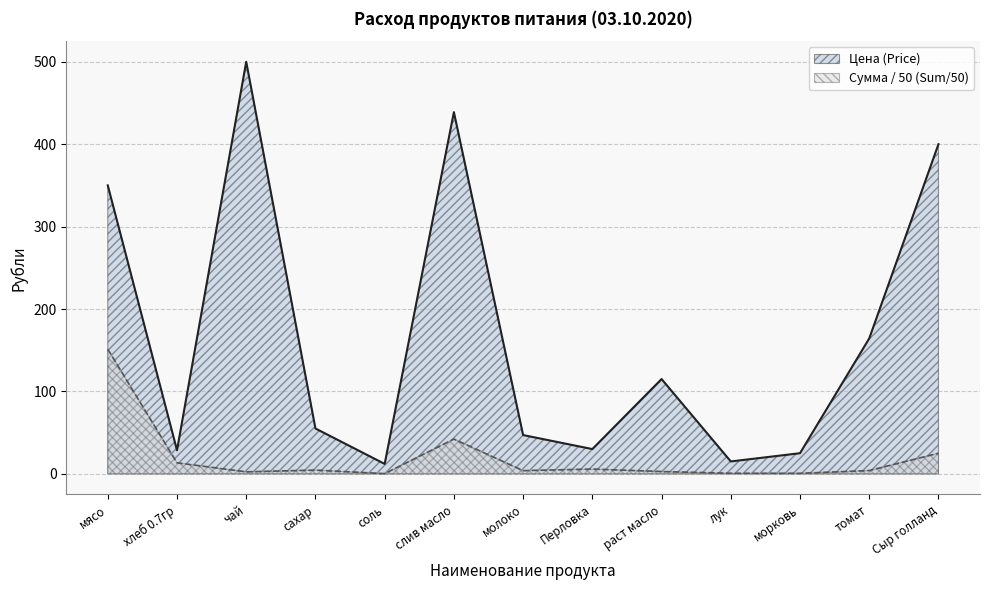

At how many categories does at least one series exceed 310?

4